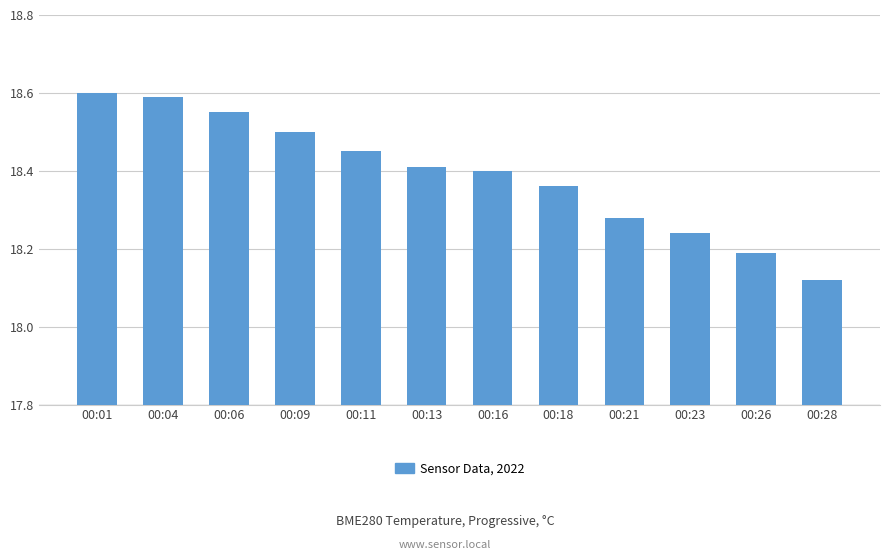

Where is the data nearest to the value 18?

00:28